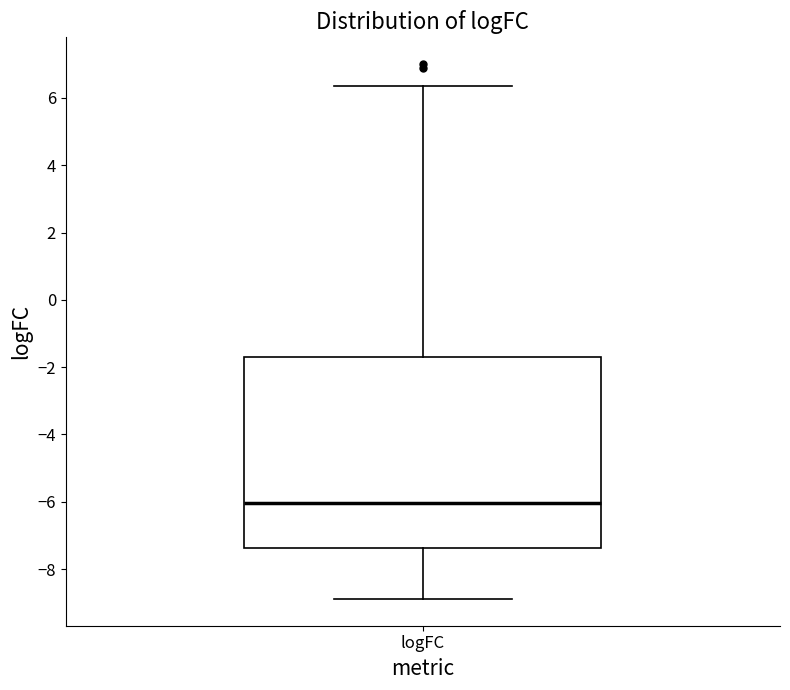

Where is the upper edge of the box for logFC on the y-axis? The values are not printed on the chart, so give them approximately, as read against the axis.

-1.6